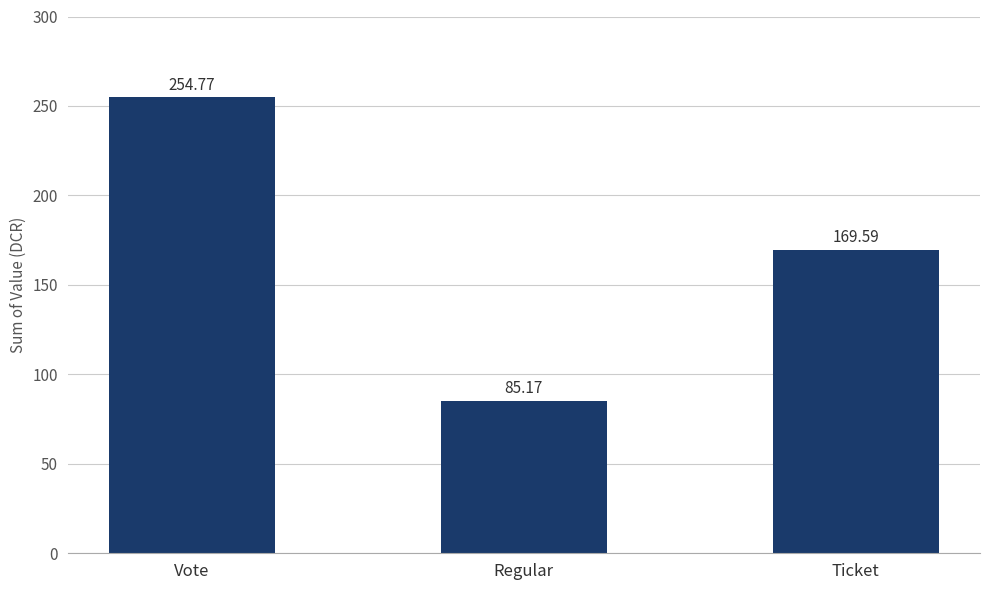

List the labels in order of value, smallest first.

Regular, Ticket, Vote